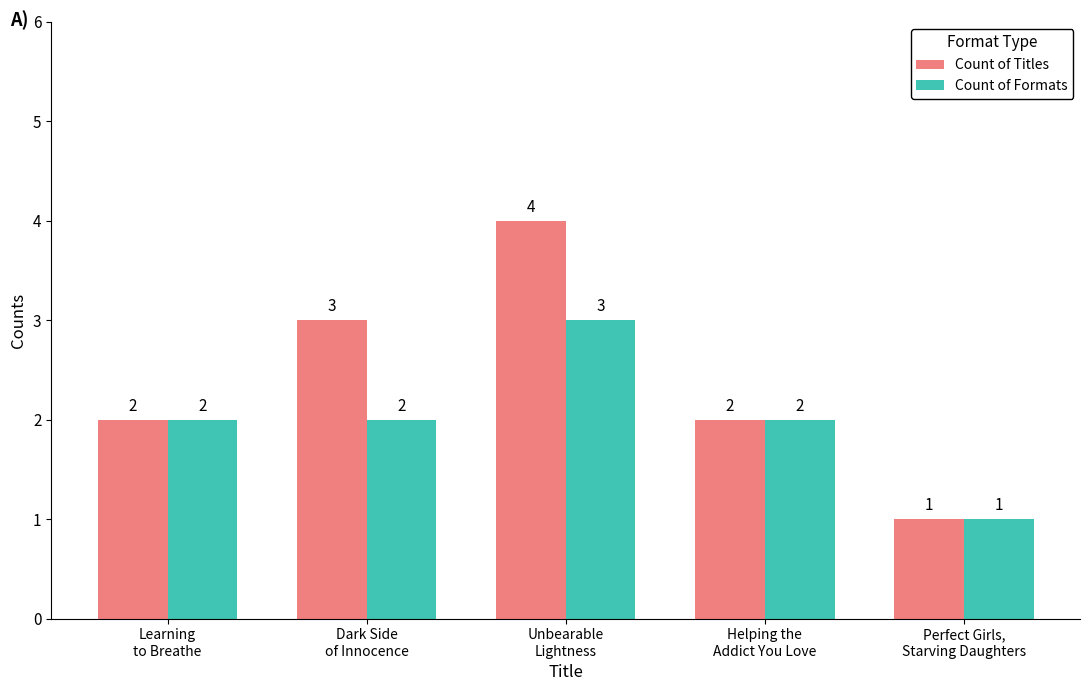

The value of Count of Titles at Unbearable
Lightness is 4. True or false?

True